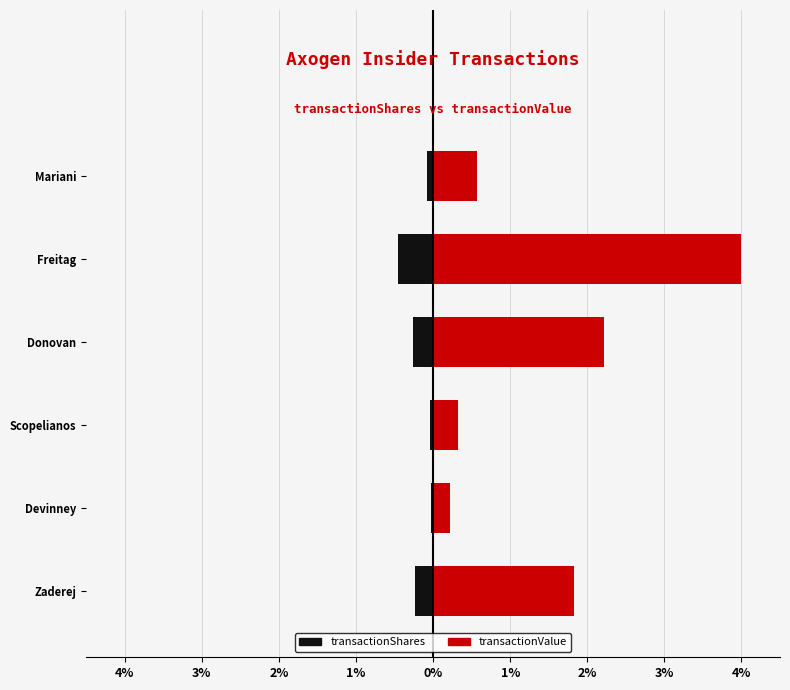

Is the value of transactionValue at Devinney greater than the value of transactionShares at Freitag?

Yes